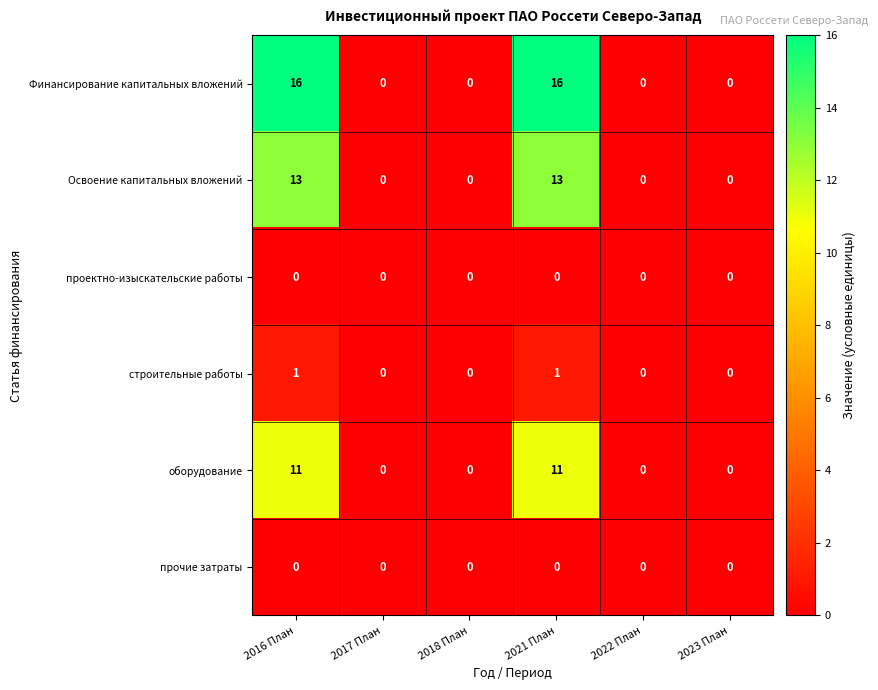

Which series changed the most between 2017 План and 2021 План?

Финансирование капитальных вложений